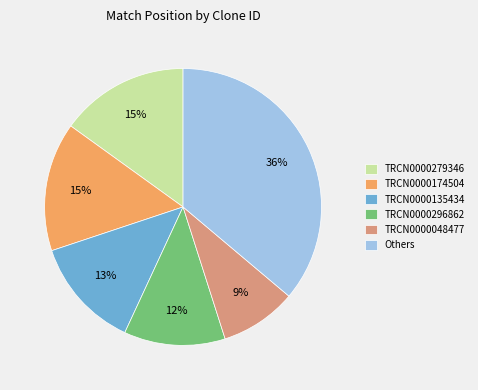

Combined, do TRCN0000279346 and TRCN0000135434 account for over 50%?

No